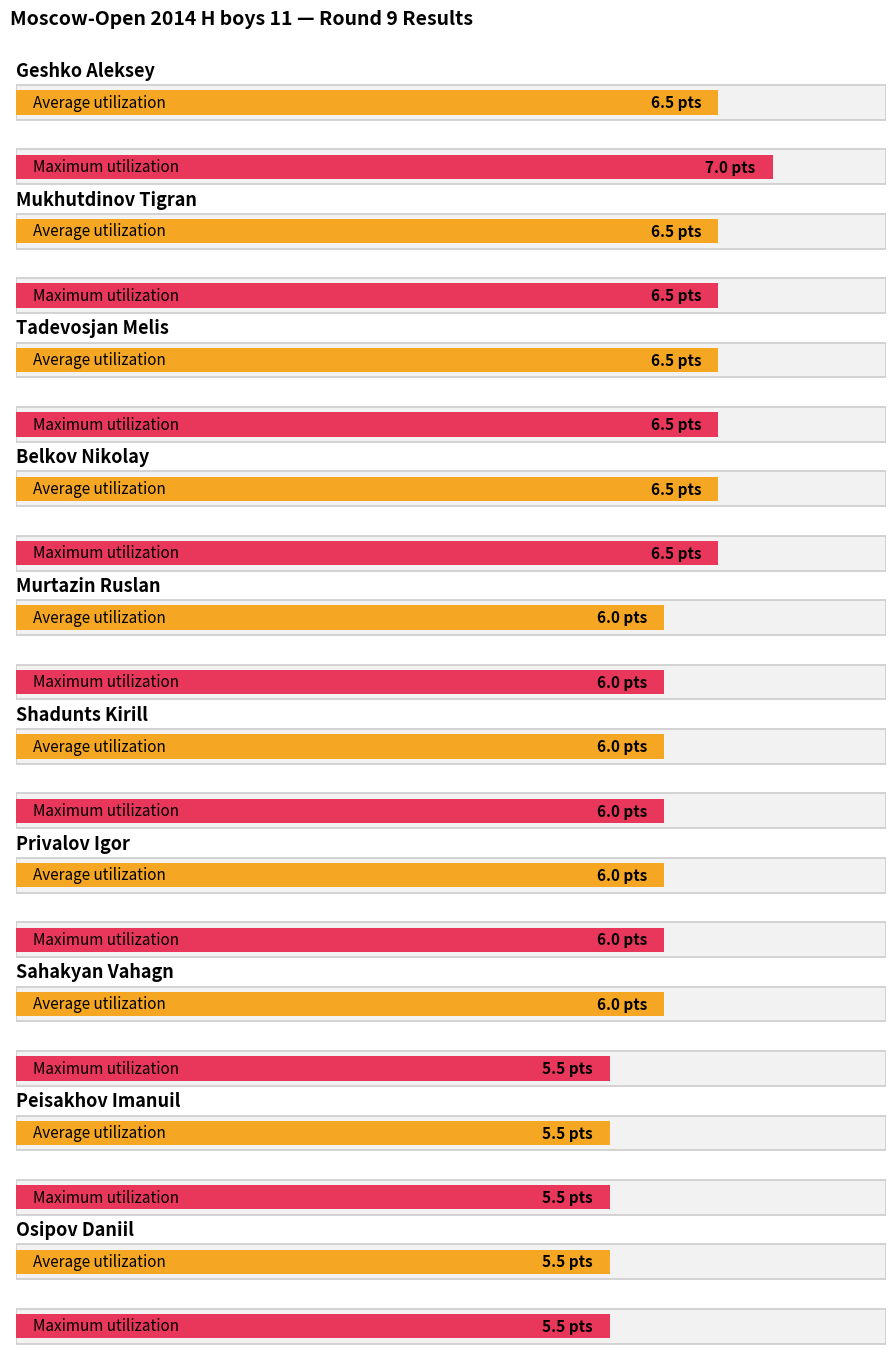

How many data points in Maximum utilization are above 6?

4